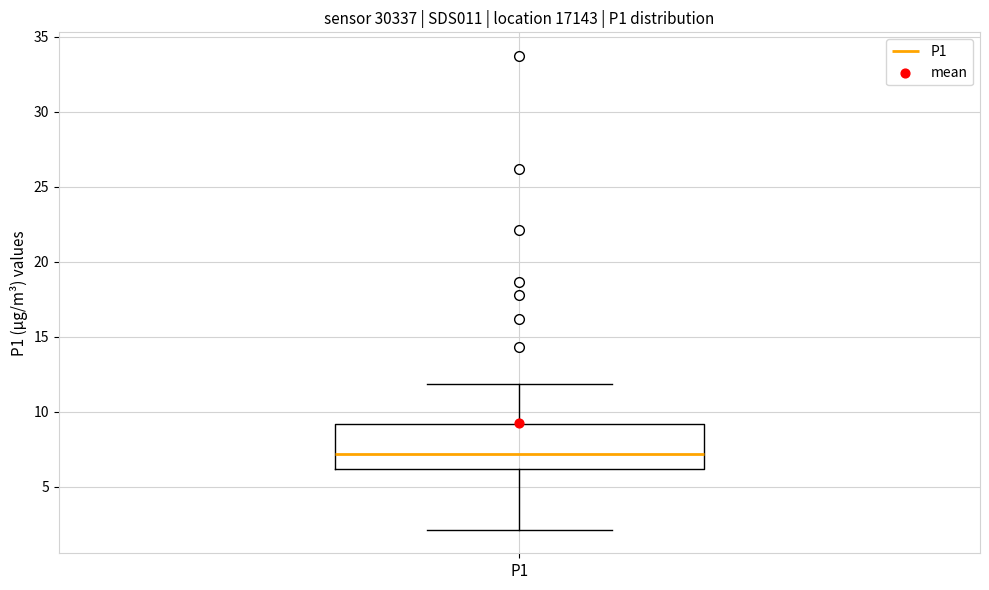

Where does the median line of the box for P1 sit on the y-axis? The values are not printed on the chart, so give them approximately, as read against the axis.

7